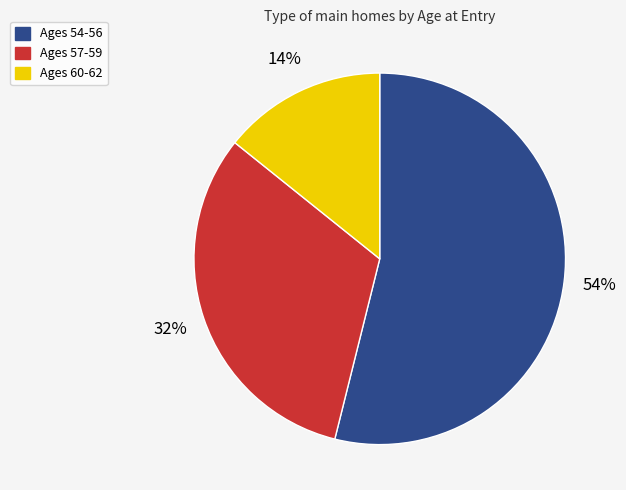

Does any single category account for the majority?

Yes